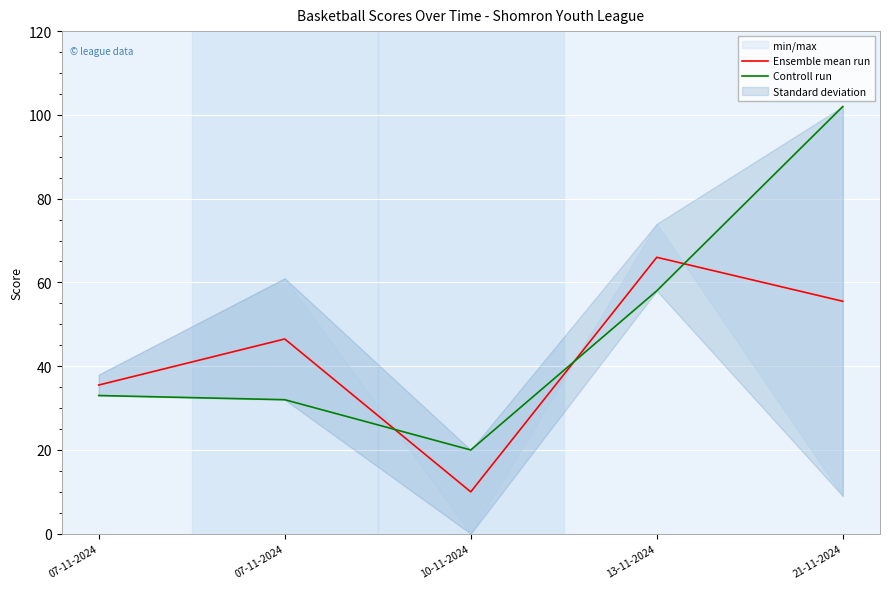

What is the average value of the Ensemble mean run series?

42.7